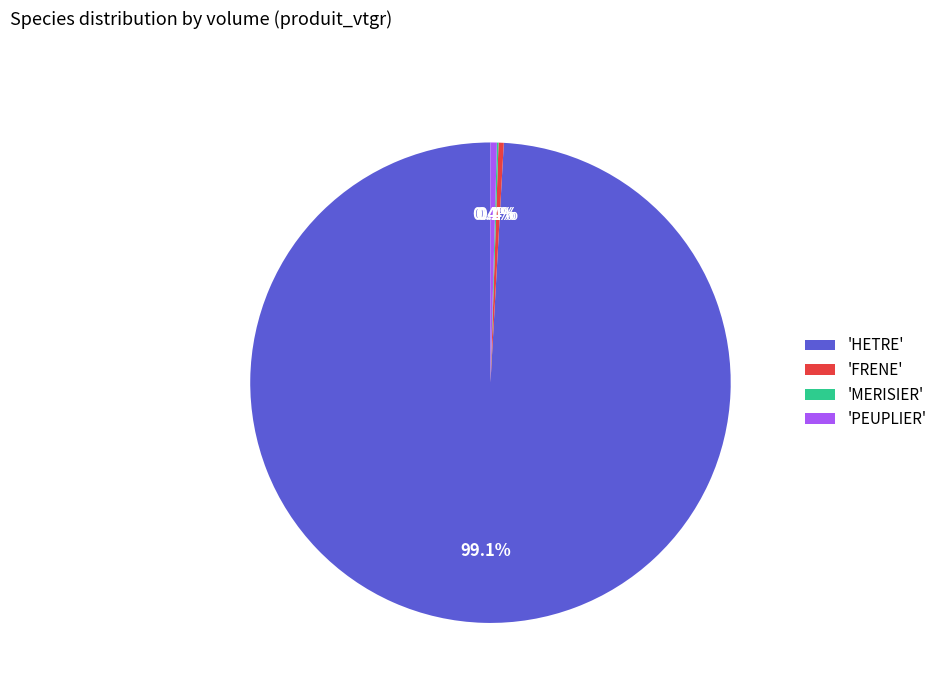

Is there any slice that represents more than half of the pie?

Yes